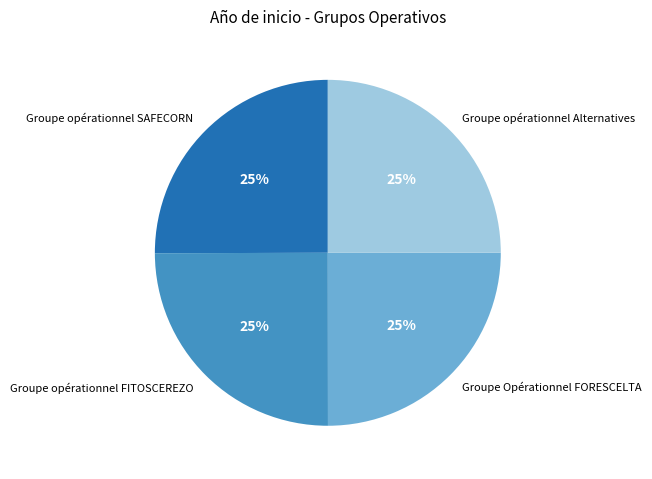

To the nearest percent, what is the combined percentage of Groupe Opérationnel FORESCELTA and Groupe opérationnel Alternatives?

50%